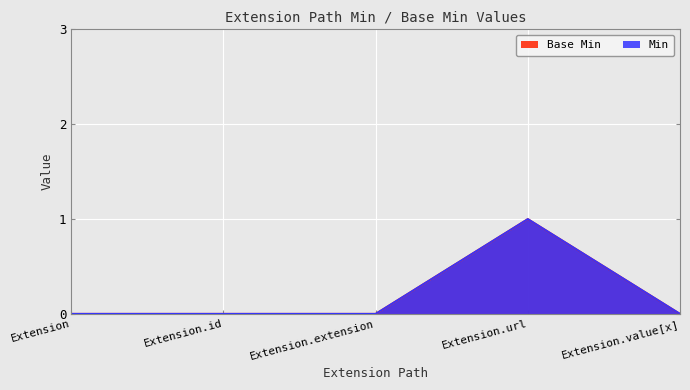

How many interior local peaks does the Base Min series have?

1